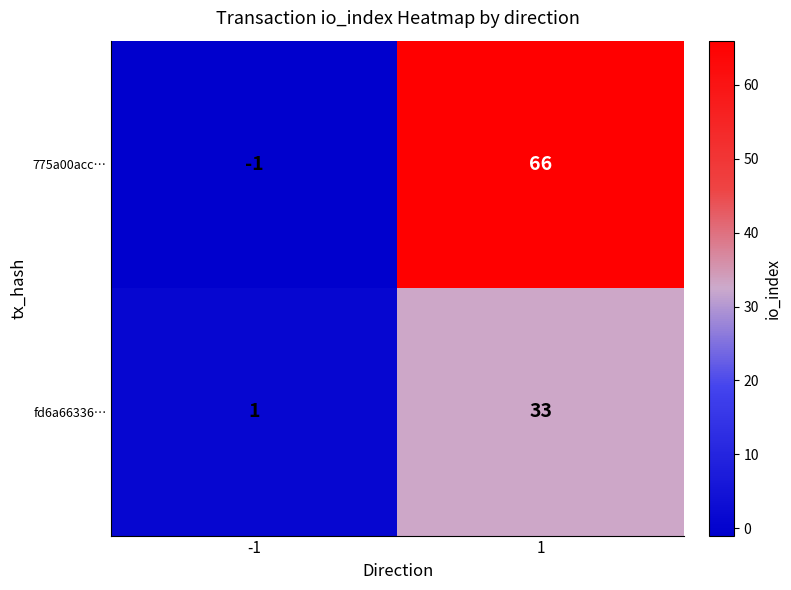

What is the greatest value displayed?

66